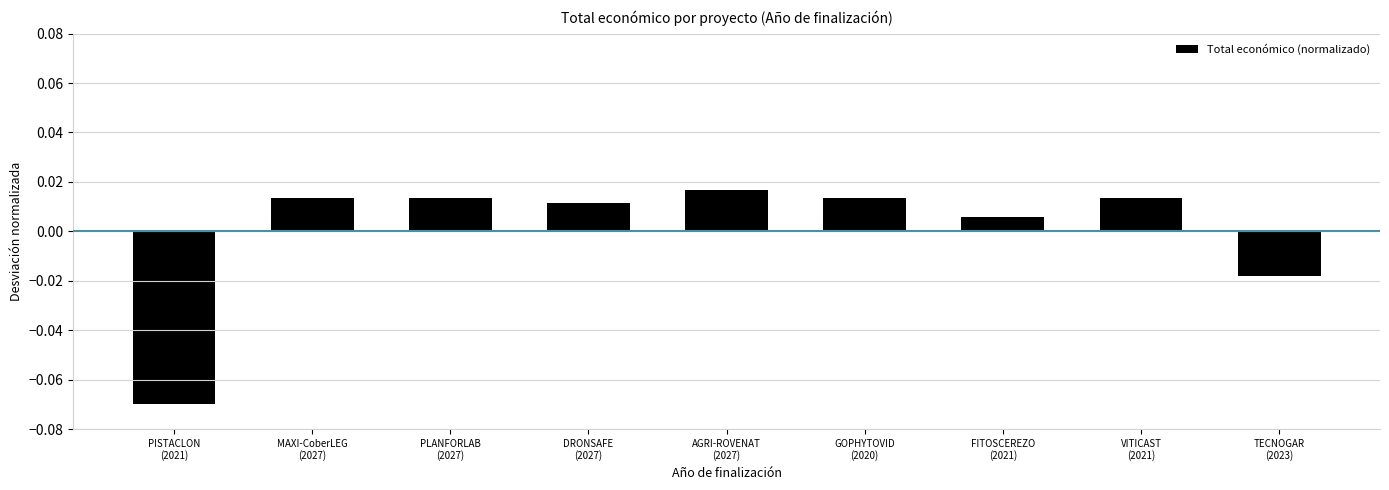

At which label is the value closest to 0?

FITOSCEREZO
(2021)